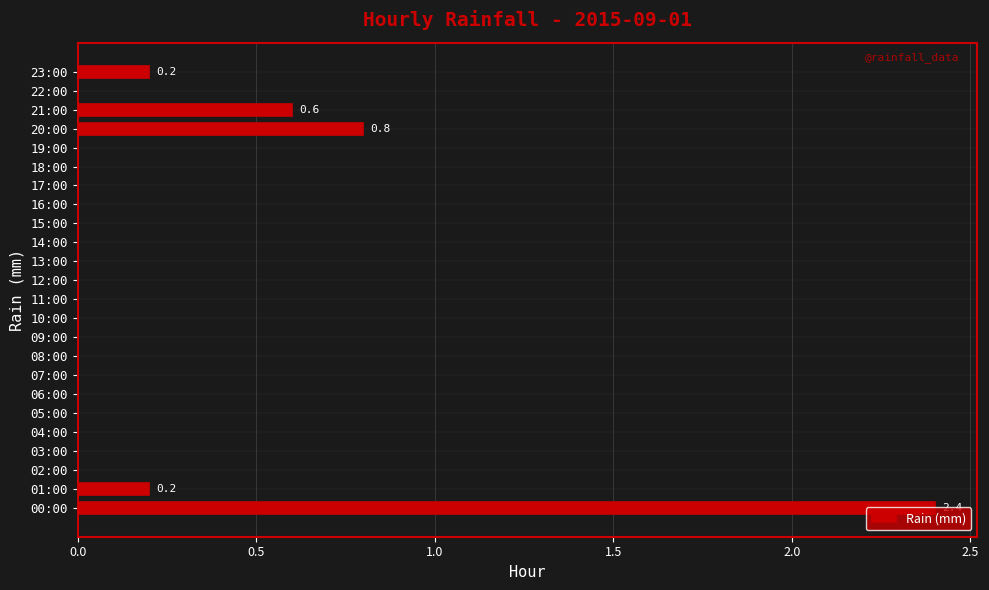

How many distinct data groups are displayed?

1